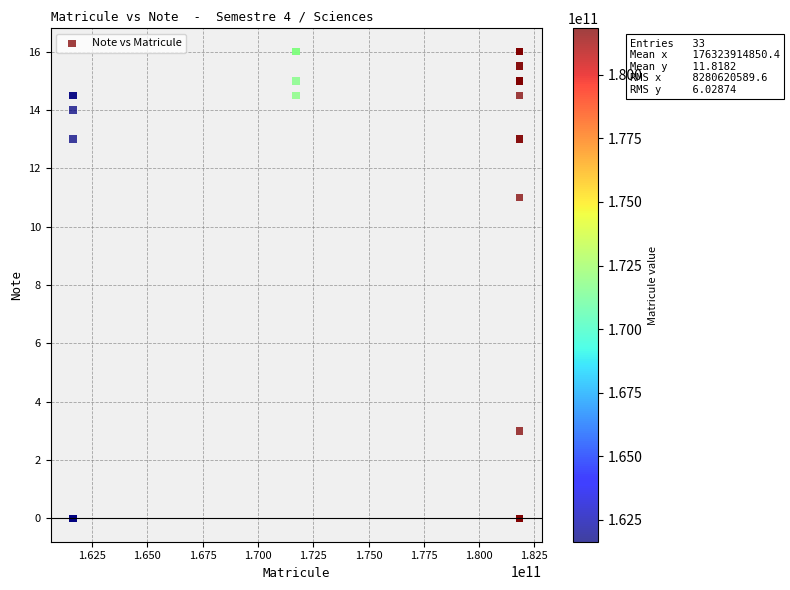

What Y value in the scatter plot is closest to 8?

11.0